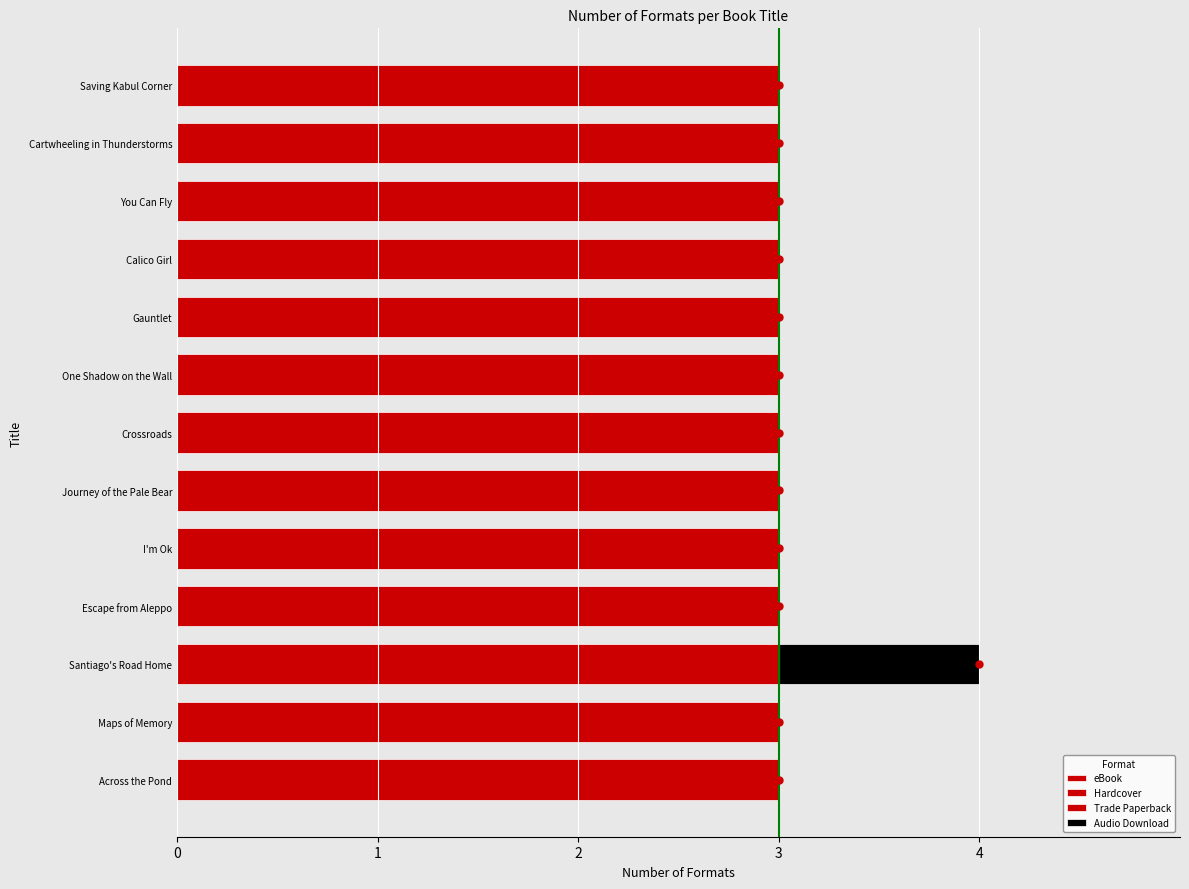

Which series has the widest spread of values?

Audio Download